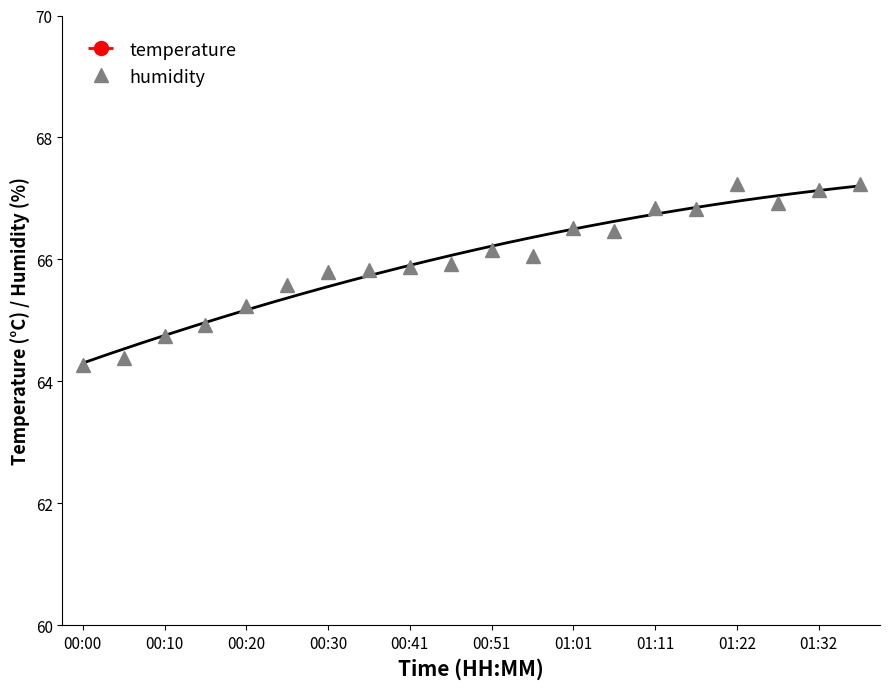

Read the humidity value at 00:30.

65.8